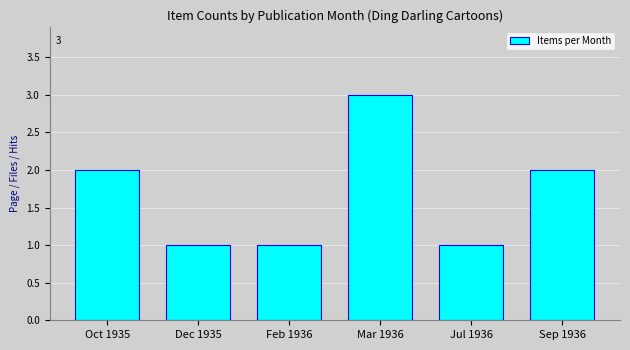

What is the value of the 4th bar from the left?

3